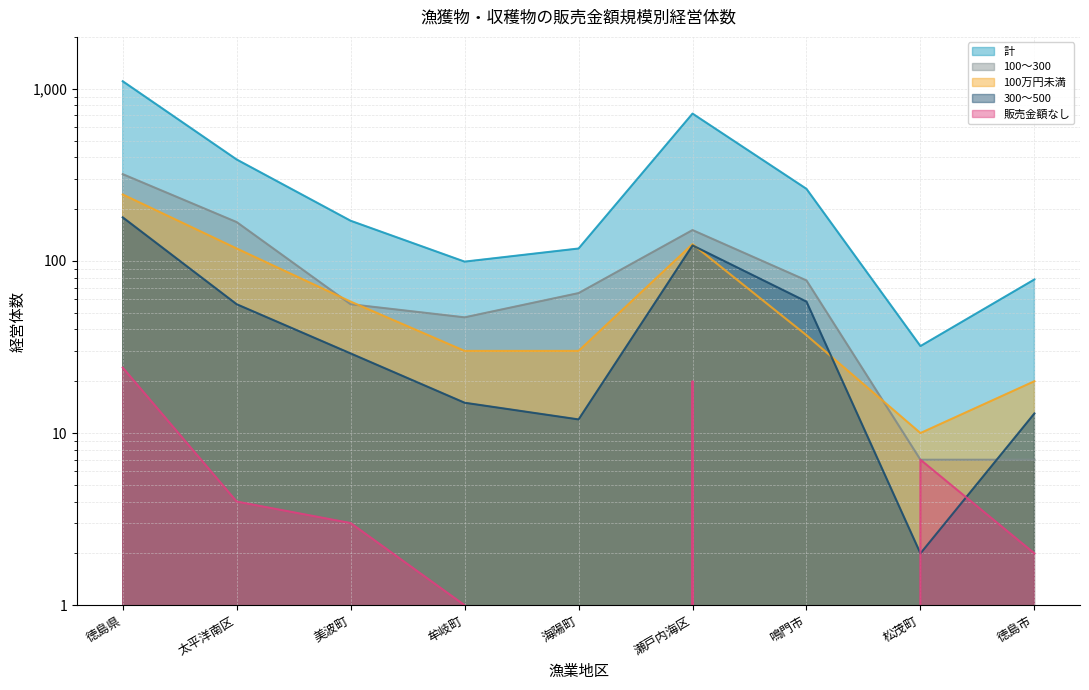

Reading right to left, transcribe all the data shown in this chart.

計: 徳島市=78	松茂町=32	鳴門市=262	瀬戸内海区=717	海陽町=118	牟岐町=99	美波町=171	太平洋南区=388	徳島県=1105
販売金額なし: 徳島市=2	松茂町=7	鳴門市=0	瀬戸内海区=20	海陽町=0	牟岐町=1	美波町=3	太平洋南区=4	徳島県=24
100万円未満: 徳島市=20	松茂町=10	鳴門市=37	瀬戸内海区=125	海陽町=30	牟岐町=30	美波町=58	太平洋南区=118	徳島県=243
100～300: 徳島市=7	松茂町=7	鳴門市=77	瀬戸内海区=151	海陽町=65	牟岐町=47	美波町=56	太平洋南区=168	徳島県=319
300～500: 徳島市=13	松茂町=2	鳴門市=58	瀬戸内海区=123	海陽町=12	牟岐町=15	美波町=29	太平洋南区=56	徳島県=179